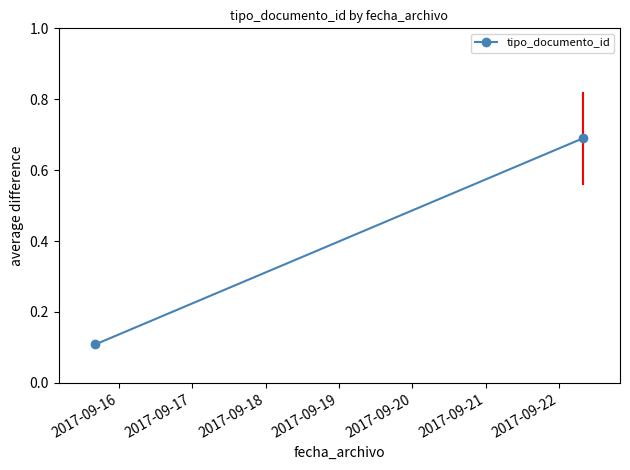

Which has a higher value, 2017-09-17 or 2017-09-16?

2017-09-17